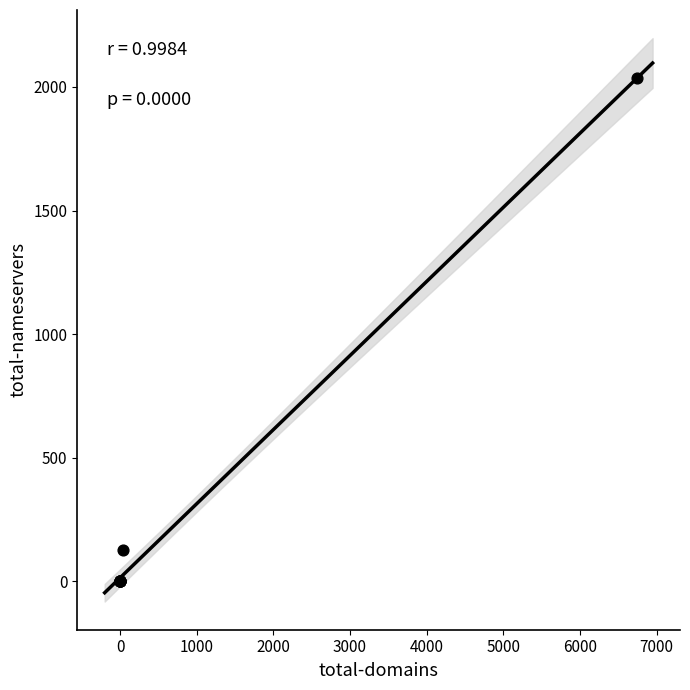

What Y value in the scatter plot is closest to 1018?

127